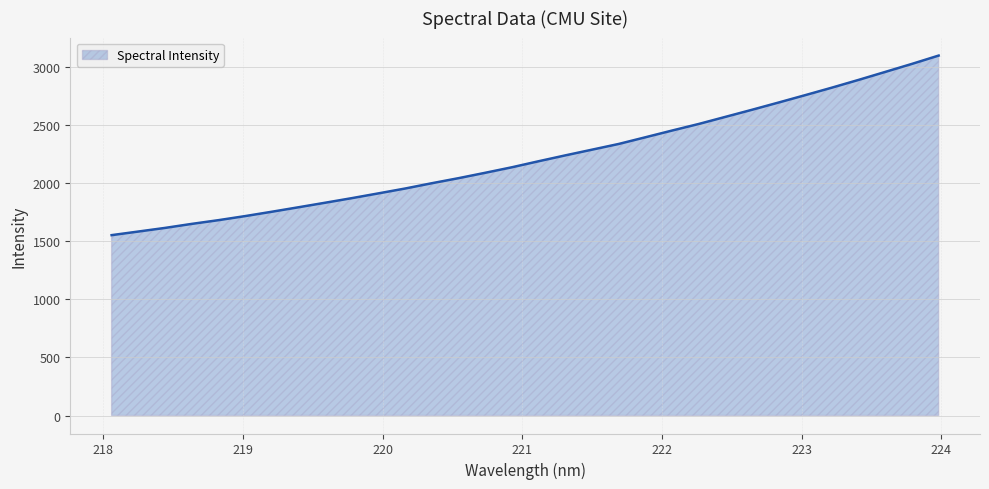

What is the minimum value shown in the chart?

1551.5